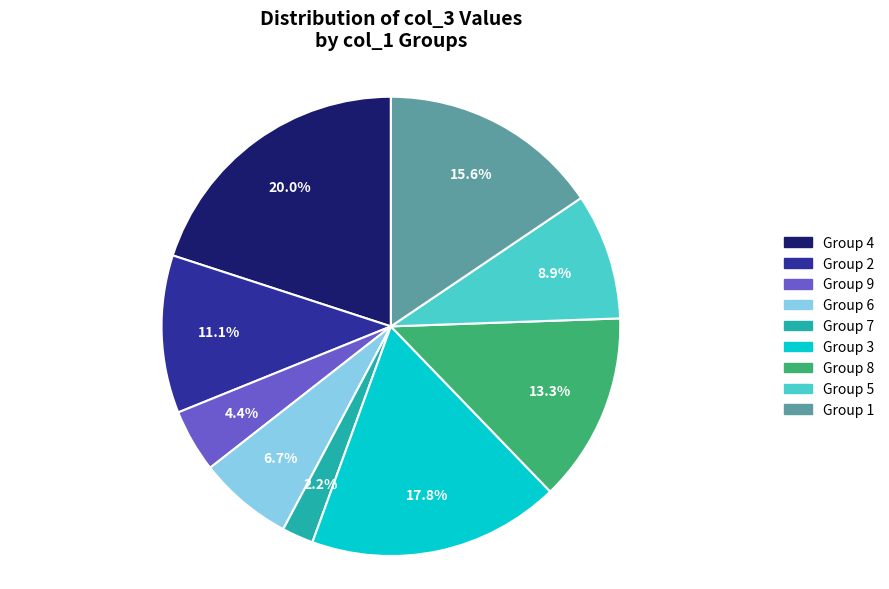

Does any single category account for the majority?

No